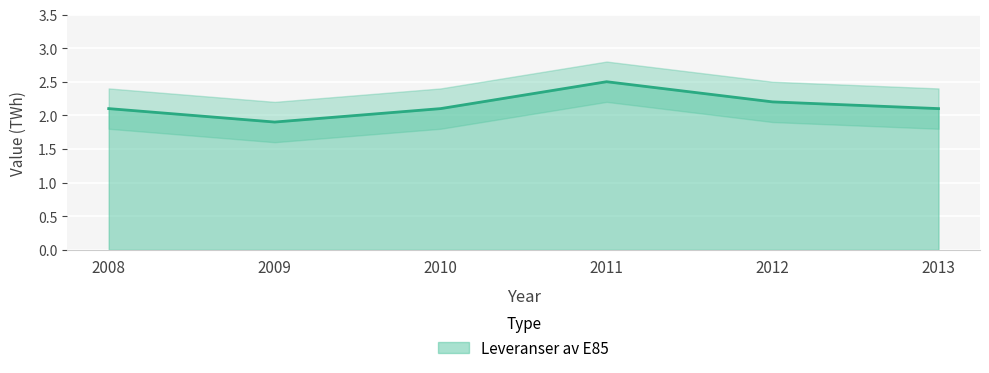

Count the number of values greater than 2.

5